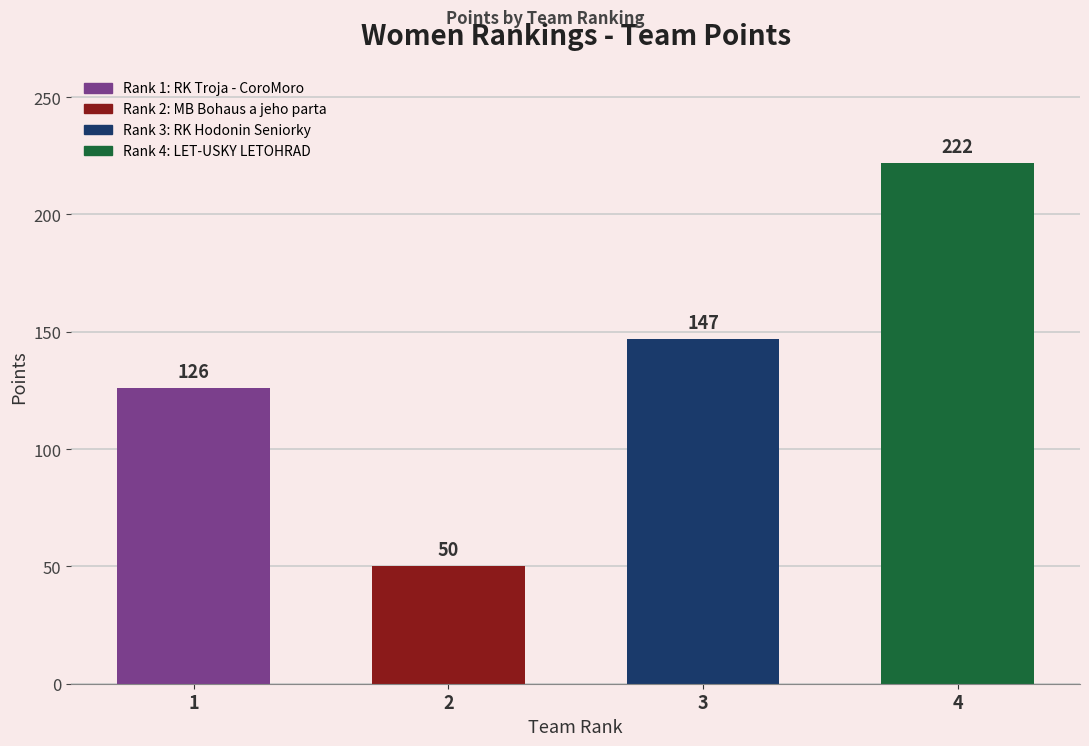

Reading left to right, transcribe all the data shown in this chart.

1=126	2=50	3=147	4=222